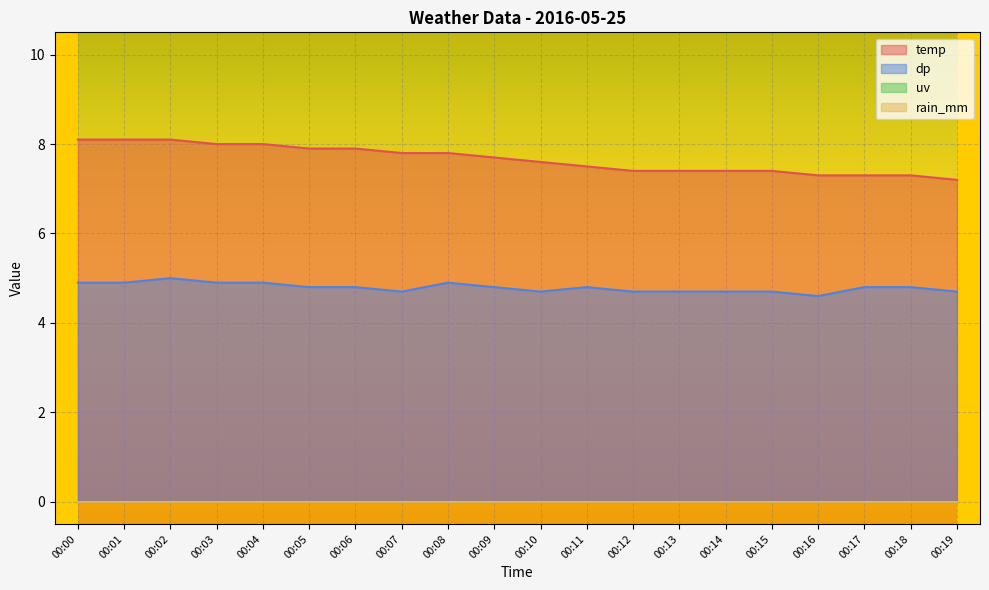

Which series has the widest spread of values?

temp